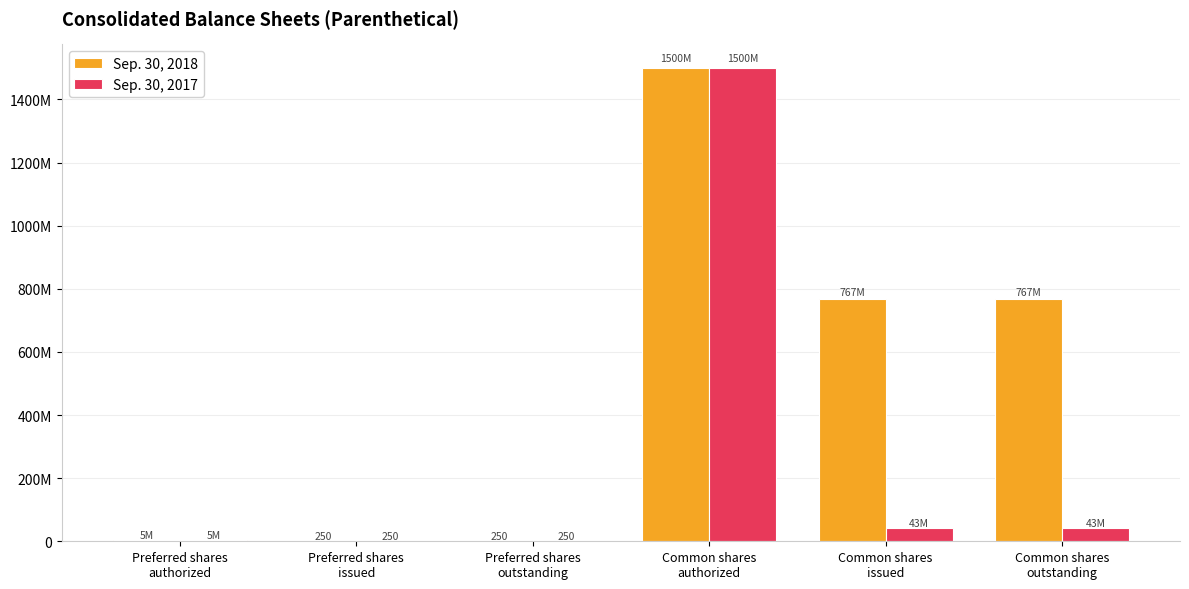

What are all the series names shown in the legend?

Sep. 30, 2018, Sep. 30, 2017